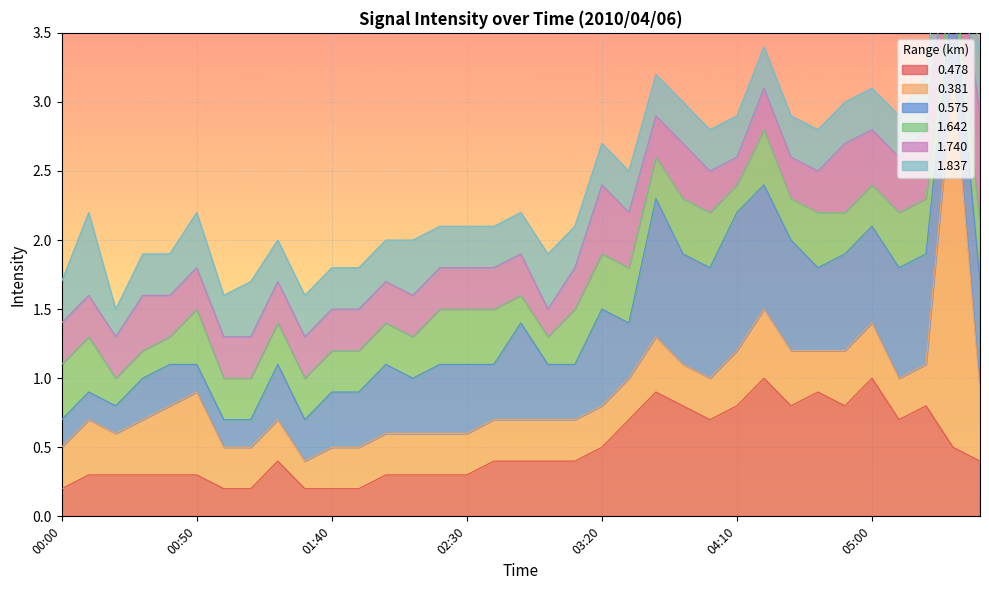

What is the difference between the second highest and second lowest values in the 0.381 series?

0.3